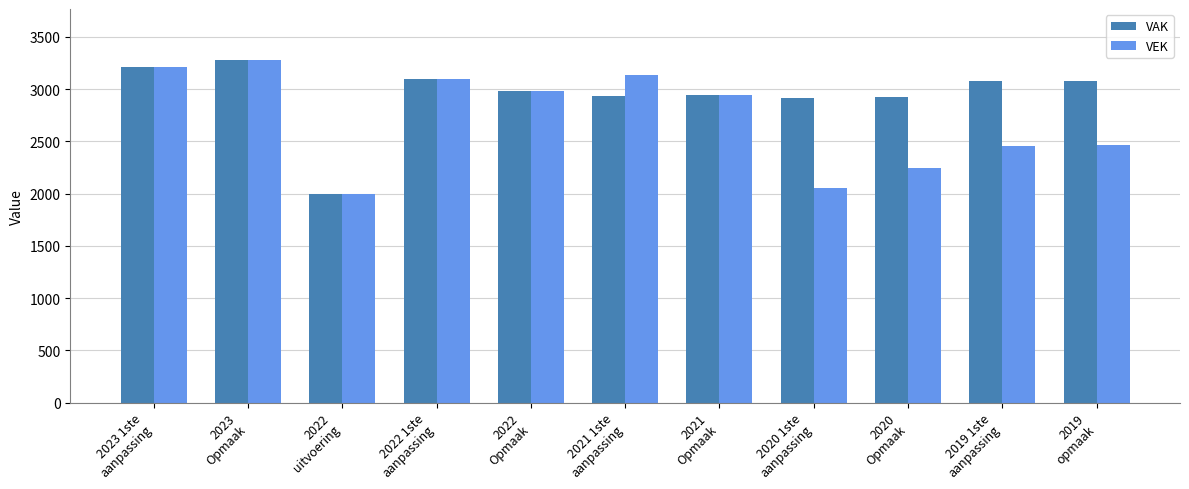

Which series has the largest total across all categories?

VAK